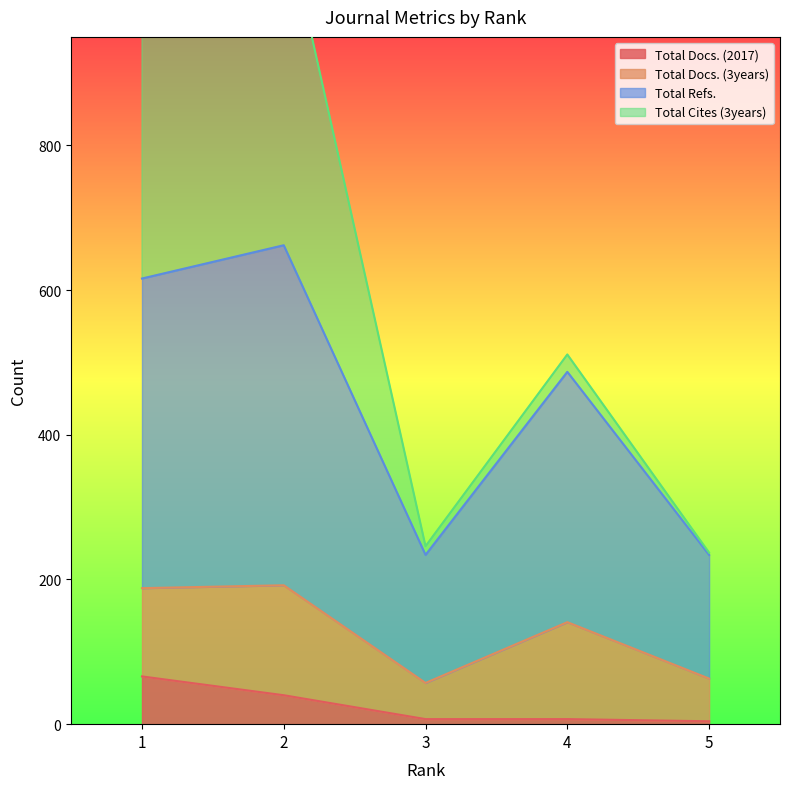

At which label does Total Refs. first exceed 487?

1